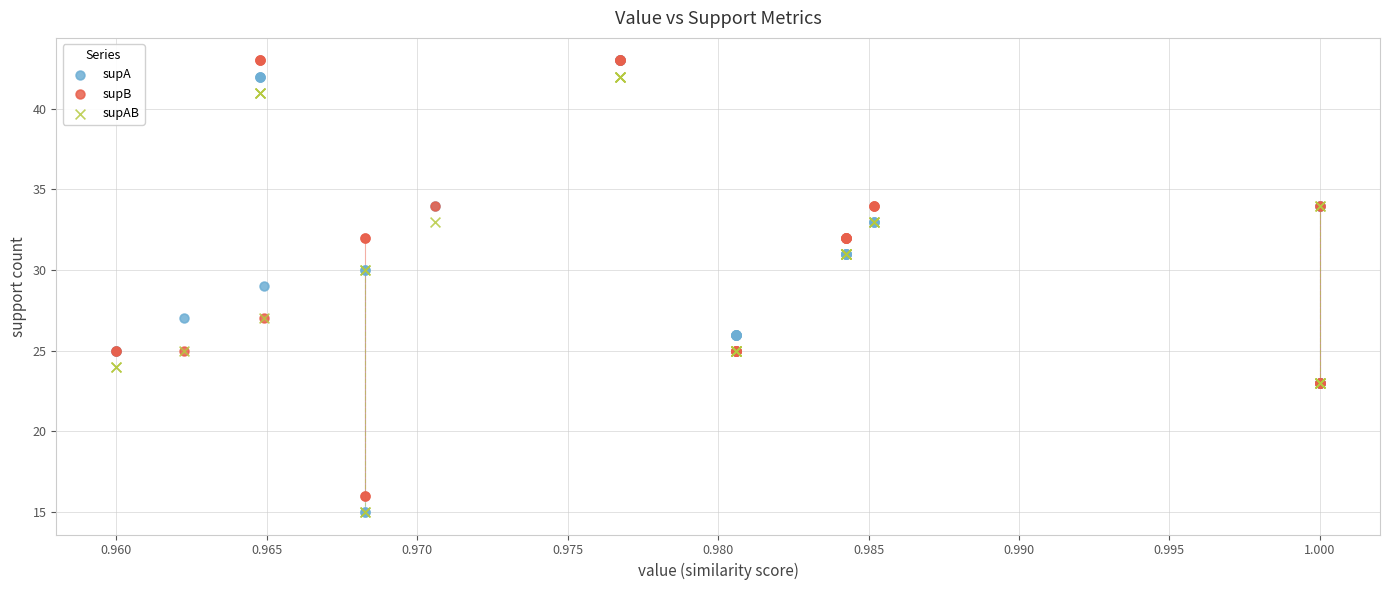

What are all the series names shown in the legend?

supA, supB, supAB